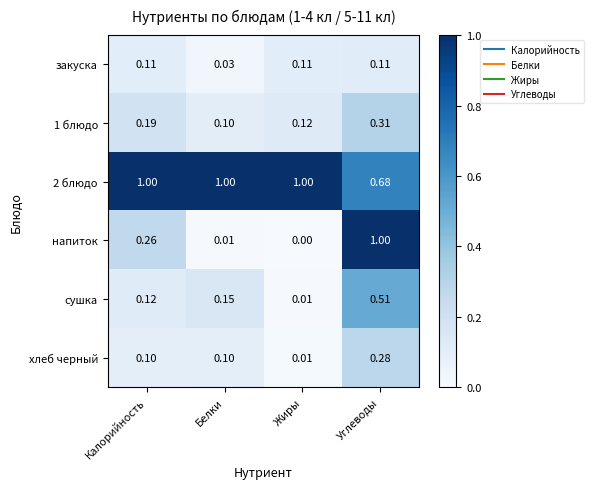

Is the value of хлеб черный at Углеводы greater than the value of напиток at Жиры?

Yes